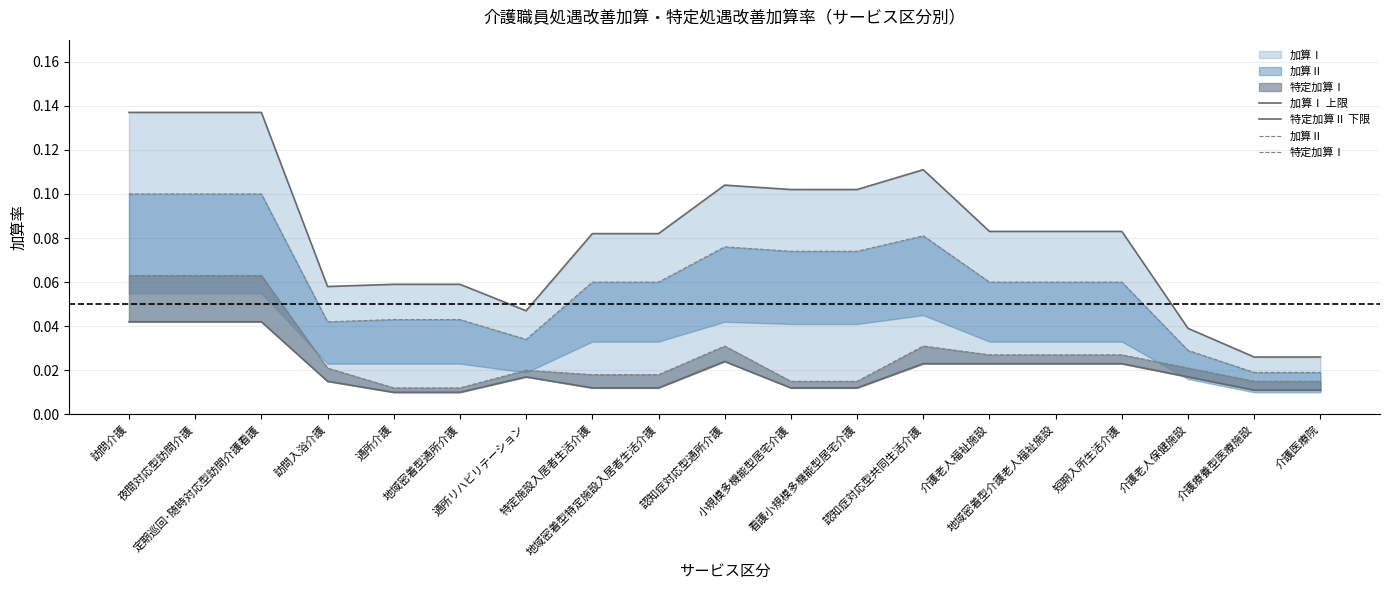

What is the difference between the maximum and minimum values in the 加算Ⅱ series?

0.1